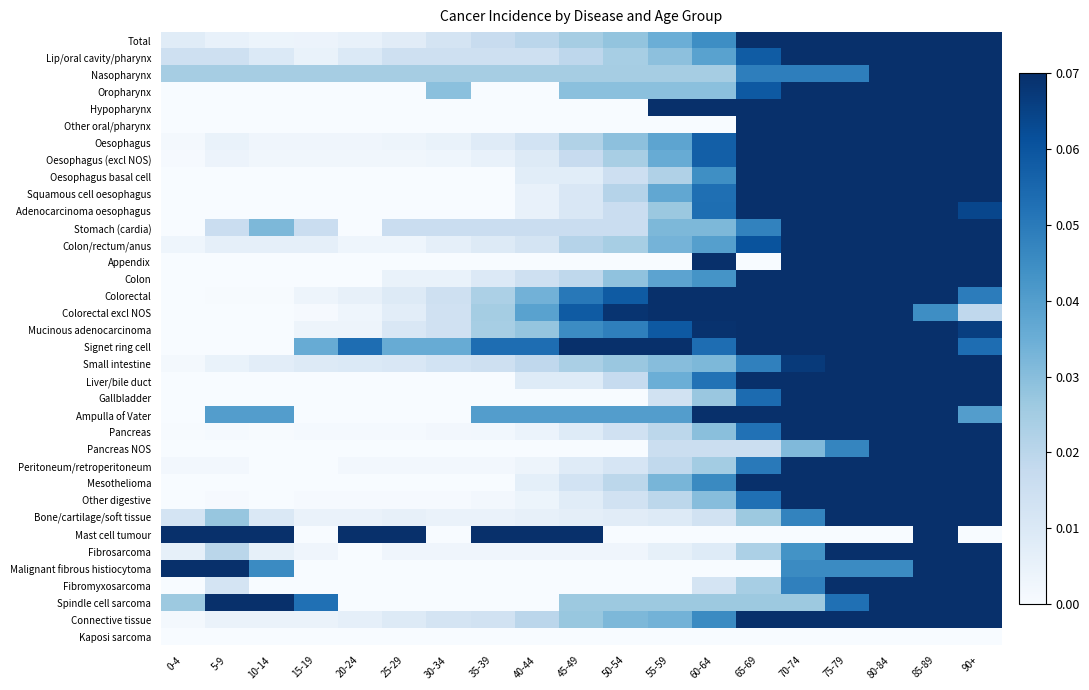

Reading left to right, extract all data points from this chart.

Total: 0-4=0.0	5-9=0.0	10-14=0.0	15-19=0.0	20-24=0.0	25-29=0.0	30-34=0.0	35-39=0.0	40-44=0.0	45-49=0.0	50-54=0.0	55-59=0.0	60-64=0.0	65-69=0.1	70-74=0.1	75-79=0.1	80-84=0.1	85-89=0.1	90+=0.1
Lip/oral cavity/pharynx: 0-4=0.0	5-9=0.0	10-14=0.0	15-19=0.0	20-24=0.0	25-29=0.0	30-34=0.0	35-39=0.0	40-44=0.0	45-49=0.0	50-54=0.0	55-59=0.0	60-64=0.0	65-69=0.1	70-74=0.1	75-79=0.1	80-84=0.1	85-89=0.2	90+=0.2
Nasopharynx: 0-4=0.0	5-9=0.0	10-14=0.0	15-19=0.0	20-24=0.0	25-29=0.0	30-34=0.0	35-39=0.0	40-44=0.0	45-49=0.0	50-54=0.0	55-59=0.0	60-64=0.0	65-69=0.0	70-74=0.0	75-79=0.0	80-84=0.1	85-89=0.1	90+=0.1
Oropharynx: 0-4=0.0	5-9=0.0	10-14=0.0	15-19=0.0	20-24=0.0	25-29=0.0	30-34=0.0	35-39=0.0	40-44=0.0	45-49=0.0	50-54=0.0	55-59=0.0	60-64=0.0	65-69=0.1	70-74=0.1	75-79=0.1	80-84=0.1	85-89=0.2	90+=0.2
Hypopharynx: 0-4=0.0	5-9=0.0	10-14=0.0	15-19=0.0	20-24=0.0	25-29=0.0	30-34=0.0	35-39=0.0	40-44=0.0	45-49=0.0	50-54=0.0	55-59=0.1	60-64=0.1	65-69=0.1	70-74=0.1	75-79=0.1	80-84=0.1	85-89=0.1	90+=0.1
Other oral/pharynx: 0-4=0.0	5-9=0.0	10-14=0.0	15-19=0.0	20-24=0.0	25-29=0.0	30-34=0.0	35-39=0.0	40-44=0.0	45-49=0.0	50-54=0.0	55-59=0.0	60-64=0.0	65-69=0.1	70-74=0.1	75-79=0.2	80-84=0.1	85-89=0.1	90+=0.1
Oesophagus: 0-4=0.0	5-9=0.0	10-14=0.0	15-19=0.0	20-24=0.0	25-29=0.0	30-34=0.0	35-39=0.0	40-44=0.0	45-49=0.0	50-54=0.0	55-59=0.0	60-64=0.1	65-69=0.1	70-74=0.1	75-79=0.2	80-84=0.2	85-89=0.1	90+=0.1
Oesophagus (excl NOS): 0-4=0.0	5-9=0.0	10-14=0.0	15-19=0.0	20-24=0.0	25-29=0.0	30-34=0.0	35-39=0.0	40-44=0.0	45-49=0.0	50-54=0.0	55-59=0.0	60-64=0.1	65-69=0.1	70-74=0.1	75-79=0.2	80-84=0.2	85-89=0.1	90+=0.1
Oesophagus basal cell: 0-4=0.0	5-9=0.0	10-14=0.0	15-19=0.0	20-24=0.0	25-29=0.0	30-34=0.0	35-39=0.0	40-44=0.0	45-49=0.0	50-54=0.0	55-59=0.0	60-64=0.0	65-69=0.1	70-74=0.2	75-79=0.2	80-84=0.2	85-89=0.2	90+=0.1
Squamous cell oesophagus: 0-4=0.0	5-9=0.0	10-14=0.0	15-19=0.0	20-24=0.0	25-29=0.0	30-34=0.0	35-39=0.0	40-44=0.0	45-49=0.0	50-54=0.0	55-59=0.0	60-64=0.1	65-69=0.1	70-74=0.1	75-79=0.2	80-84=0.2	85-89=0.1	90+=0.1
Adenocarcinoma oesophagus: 0-4=0.0	5-9=0.0	10-14=0.0	15-19=0.0	20-24=0.0	25-29=0.0	30-34=0.0	35-39=0.0	40-44=0.0	45-49=0.0	50-54=0.0	55-59=0.0	60-64=0.1	65-69=0.1	70-74=0.2	75-79=0.2	80-84=0.2	85-89=0.1	90+=0.1
Stomach (cardia): 0-4=0.0	5-9=0.0	10-14=0.0	15-19=0.0	20-24=0.0	25-29=0.0	30-34=0.0	35-39=0.0	40-44=0.0	45-49=0.0	50-54=0.0	55-59=0.0	60-64=0.0	65-69=0.0	70-74=0.1	75-79=0.1	80-84=0.1	85-89=0.2	90+=0.2
Colon/rectum/anus: 0-4=0.0	5-9=0.0	10-14=0.0	15-19=0.0	20-24=0.0	25-29=0.0	30-34=0.0	35-39=0.0	40-44=0.0	45-49=0.0	50-54=0.0	55-59=0.0	60-64=0.0	65-69=0.1	70-74=0.1	75-79=0.1	80-84=0.1	85-89=0.2	90+=0.2
Appendix: 0-4=0.0	5-9=0.0	10-14=0.0	15-19=0.0	20-24=0.0	25-29=0.0	30-34=0.0	35-39=0.0	40-44=0.0	45-49=0.0	50-54=0.0	55-59=0.0	60-64=0.1	65-69=0.0	70-74=0.1	75-79=0.1	80-84=0.1	85-89=0.1	90+=0.2
Colon: 0-4=0.0	5-9=0.0	10-14=0.0	15-19=0.0	20-24=0.0	25-29=0.0	30-34=0.0	35-39=0.0	40-44=0.0	45-49=0.0	50-54=0.0	55-59=0.0	60-64=0.0	65-69=0.1	70-74=0.1	75-79=0.1	80-84=0.1	85-89=0.2	90+=0.1
Colorectal: 0-4=0.0	5-9=0.0	10-14=0.0	15-19=0.0	20-24=0.0	25-29=0.0	30-34=0.0	35-39=0.0	40-44=0.0	45-49=0.1	50-54=0.1	55-59=0.1	60-64=0.1	65-69=0.1	70-74=0.1	75-79=0.1	80-84=0.1	85-89=0.1	90+=0.0
Colorectal excl NOS: 0-4=0.0	5-9=0.0	10-14=0.0	15-19=0.0	20-24=0.0	25-29=0.0	30-34=0.0	35-39=0.0	40-44=0.0	45-49=0.1	50-54=0.1	55-59=0.1	60-64=0.1	65-69=0.2	70-74=0.2	75-79=0.1	80-84=0.1	85-89=0.0	90+=0.0
Mucinous adenocarcinoma: 0-4=0.0	5-9=0.0	10-14=0.0	15-19=0.0	20-24=0.0	25-29=0.0	30-34=0.0	35-39=0.0	40-44=0.0	45-49=0.0	50-54=0.0	55-59=0.1	60-64=0.1	65-69=0.1	70-74=0.1	75-79=0.1	80-84=0.1	85-89=0.1	90+=0.1
Signet ring cell: 0-4=0.0	5-9=0.0	10-14=0.0	15-19=0.0	20-24=0.1	25-29=0.0	30-34=0.0	35-39=0.1	40-44=0.1	45-49=0.1	50-54=0.1	55-59=0.1	60-64=0.1	65-69=0.1	70-74=0.1	75-79=0.1	80-84=0.1	85-89=0.1	90+=0.1
Small intestine: 0-4=0.0	5-9=0.0	10-14=0.0	15-19=0.0	20-24=0.0	25-29=0.0	30-34=0.0	35-39=0.0	40-44=0.0	45-49=0.0	50-54=0.0	55-59=0.0	60-64=0.0	65-69=0.0	70-74=0.1	75-79=0.1	80-84=0.1	85-89=0.2	90+=0.2
Liver/bile duct: 0-4=0.0	5-9=0.0	10-14=0.0	15-19=0.0	20-24=0.0	25-29=0.0	30-34=0.0	35-39=0.0	40-44=0.0	45-49=0.0	50-54=0.0	55-59=0.0	60-64=0.1	65-69=0.1	70-74=0.1	75-79=0.2	80-84=0.2	85-89=0.2	90+=0.1
Gallbladder: 0-4=0.0	5-9=0.0	10-14=0.0	15-19=0.0	20-24=0.0	25-29=0.0	30-34=0.0	35-39=0.0	40-44=0.0	45-49=0.0	50-54=0.0	55-59=0.0	60-64=0.0	65-69=0.1	70-74=0.1	75-79=0.2	80-84=0.2	85-89=0.2	90+=0.1
Ampulla of Vater: 0-4=0.0	5-9=0.0	10-14=0.0	15-19=0.0	20-24=0.0	25-29=0.0	30-34=0.0	35-39=0.0	40-44=0.0	45-49=0.0	50-54=0.0	55-59=0.0	60-64=0.1	65-69=0.1	70-74=0.1	75-79=0.1	80-84=0.1	85-89=0.1	90+=0.0
Pancreas: 0-4=0.0	5-9=0.0	10-14=0.0	15-19=0.0	20-24=0.0	25-29=0.0	30-34=0.0	35-39=0.0	40-44=0.0	45-49=0.0	50-54=0.0	55-59=0.0	60-64=0.0	65-69=0.1	70-74=0.1	75-79=0.1	80-84=0.1	85-89=0.2	90+=0.2
Pancreas NOS: 0-4=0.0	5-9=0.0	10-14=0.0	15-19=0.0	20-24=0.0	25-29=0.0	30-34=0.0	35-39=0.0	40-44=0.0	45-49=0.0	50-54=0.0	55-59=0.0	60-64=0.0	65-69=0.0	70-74=0.0	75-79=0.0	80-84=0.1	85-89=0.2	90+=0.2
Peritoneum/retroperitoneum: 0-4=0.0	5-9=0.0	10-14=0.0	15-19=0.0	20-24=0.0	25-29=0.0	30-34=0.0	35-39=0.0	40-44=0.0	45-49=0.0	50-54=0.0	55-59=0.0	60-64=0.0	65-69=0.1	70-74=0.1	75-79=0.1	80-84=0.1	85-89=0.2	90+=0.2
Mesothelioma: 0-4=0.0	5-9=0.0	10-14=0.0	15-19=0.0	20-24=0.0	25-29=0.0	30-34=0.0	35-39=0.0	40-44=0.0	45-49=0.0	50-54=0.0	55-59=0.0	60-64=0.0	65-69=0.1	70-74=0.1	75-79=0.2	80-84=0.2	85-89=0.1	90+=0.1
Other digestive: 0-4=0.0	5-9=0.0	10-14=0.0	15-19=0.0	20-24=0.0	25-29=0.0	30-34=0.0	35-39=0.0	40-44=0.0	45-49=0.0	50-54=0.0	55-59=0.0	60-64=0.0	65-69=0.1	70-74=0.1	75-79=0.1	80-84=0.1	85-89=0.2	90+=0.2
Bone/cartilage/soft tissue: 0-4=0.0	5-9=0.0	10-14=0.0	15-19=0.0	20-24=0.0	25-29=0.0	30-34=0.0	35-39=0.0	40-44=0.0	45-49=0.0	50-54=0.0	55-59=0.0	60-64=0.0	65-69=0.0	70-74=0.0	75-79=0.1	80-84=0.1	85-89=0.2	90+=0.2
Mast cell tumour: 0-4=0.2	5-9=0.2	10-14=0.1	15-19=0.0	20-24=0.1	25-29=0.1	30-34=0.0	35-39=0.1	40-44=0.1	45-49=0.1	50-54=0.0	55-59=0.0	60-64=0.0	65-69=0.0	70-74=0.0	75-79=0.0	80-84=0.0	85-89=0.1	90+=0.0
Fibrosarcoma: 0-4=0.0	5-9=0.0	10-14=0.0	15-19=0.0	20-24=0.0	25-29=0.0	30-34=0.0	35-39=0.0	40-44=0.0	45-49=0.0	50-54=0.0	55-59=0.0	60-64=0.0	65-69=0.0	70-74=0.0	75-79=0.1	80-84=0.1	85-89=0.2	90+=0.2
Malignant fibrous histiocytoma: 0-4=0.2	5-9=0.2	10-14=0.0	15-19=0.0	20-24=0.0	25-29=0.0	30-34=0.0	35-39=0.0	40-44=0.0	45-49=0.0	50-54=0.0	55-59=0.0	60-64=0.0	65-69=0.0	70-74=0.0	75-79=0.0	80-84=0.0	85-89=0.1	90+=0.1
Fibromyxosarcoma: 0-4=0.0	5-9=0.0	10-14=0.0	15-19=0.0	20-24=0.0	25-29=0.0	30-34=0.0	35-39=0.0	40-44=0.0	45-49=0.0	50-54=0.0	55-59=0.0	60-64=0.0	65-69=0.0	70-74=0.0	75-79=0.1	80-84=0.1	85-89=0.2	90+=0.3
Spindle cell sarcoma: 0-4=0.0	5-9=0.2	10-14=0.1	15-19=0.1	20-24=0.0	25-29=0.0	30-34=0.0	35-39=0.0	40-44=0.0	45-49=0.0	50-54=0.0	55-59=0.0	60-64=0.0	65-69=0.0	70-74=0.0	75-79=0.1	80-84=0.1	85-89=0.1	90+=0.1
Connective tissue: 0-4=0.0	5-9=0.0	10-14=0.0	15-19=0.0	20-24=0.0	25-29=0.0	30-34=0.0	35-39=0.0	40-44=0.0	45-49=0.0	50-54=0.0	55-59=0.0	60-64=0.0	65-69=0.1	70-74=0.1	75-79=0.1	80-84=0.1	85-89=0.1	90+=0.1
Kaposi sarcoma: 0-4=0.0	5-9=0.0	10-14=0.0	15-19=0.0	20-24=0.0	25-29=0.0	30-34=0.0	35-39=0.0	40-44=0.0	45-49=0.0	50-54=0.0	55-59=0.0	60-64=0.0	65-69=0.0	70-74=0.0	75-79=0.0	80-84=0.0	85-89=0.0	90+=0.0